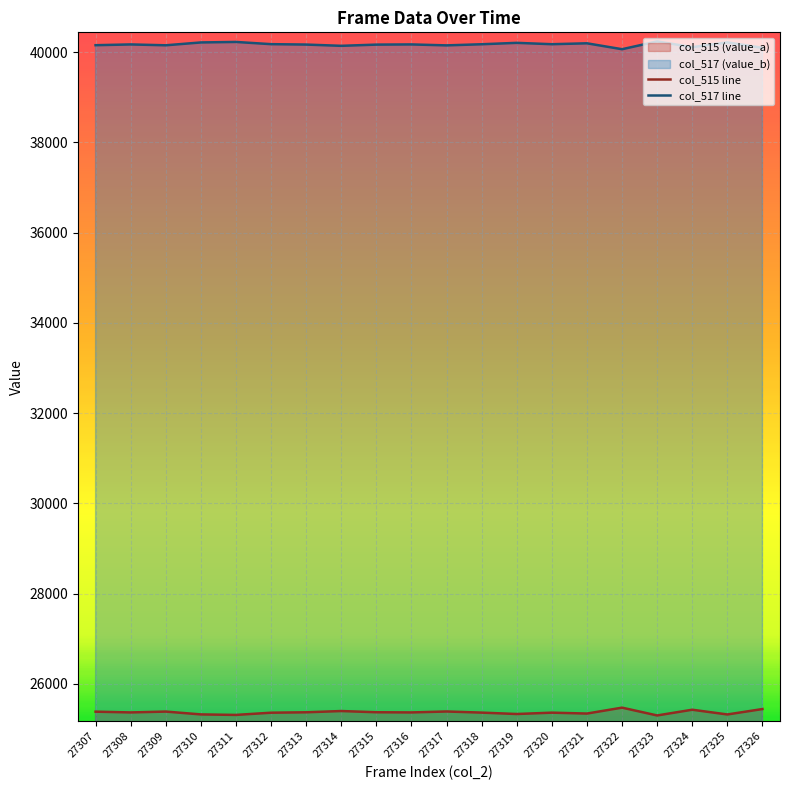

How many interior local valleys does the col_515 line series have?

7